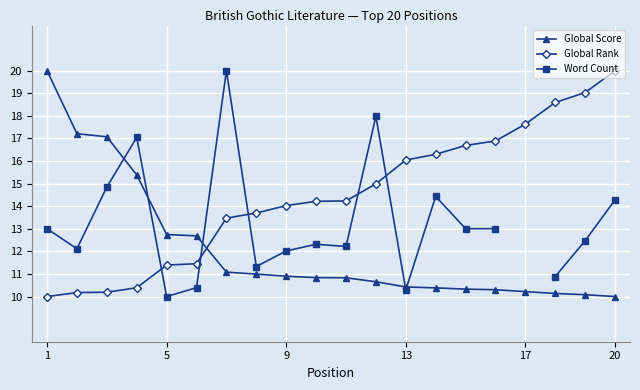

True or false: Global Rank has a value of 11.4 at 5.

True